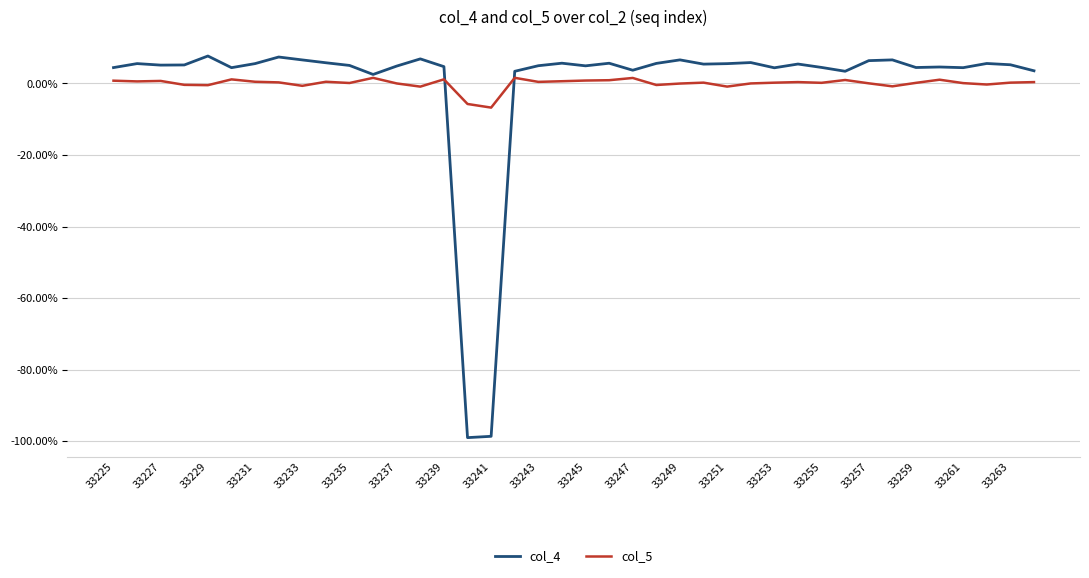

What is the maximum value shown in the chart?

7.7